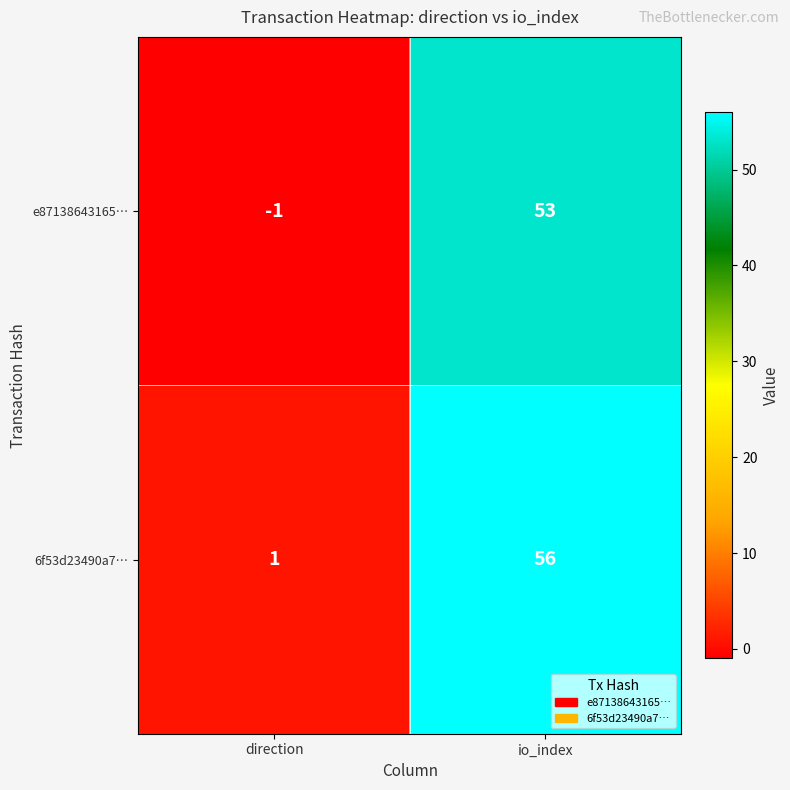

What is the approximate value of 6f53d23490a7… at io_index, to the nearest 10?

60